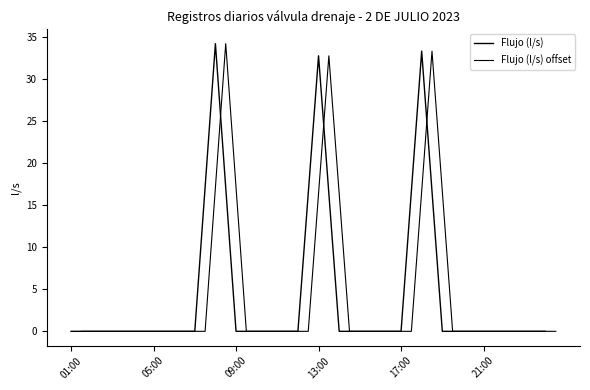

Is it true that Flujo (l/s) equals 11.4 at 10?

False